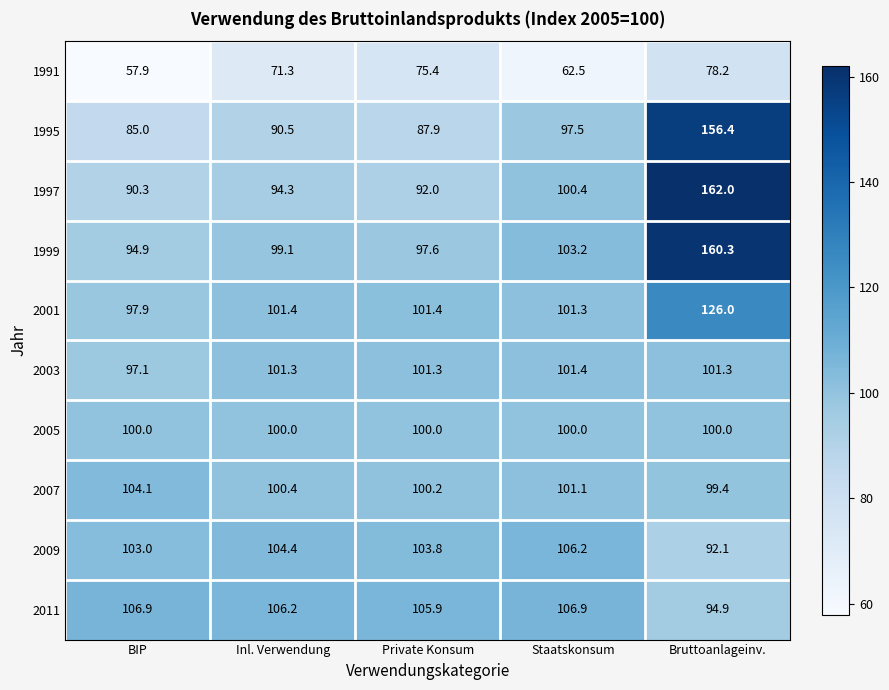

Read the 2005 value at Bruttoanlageinv..

100.0